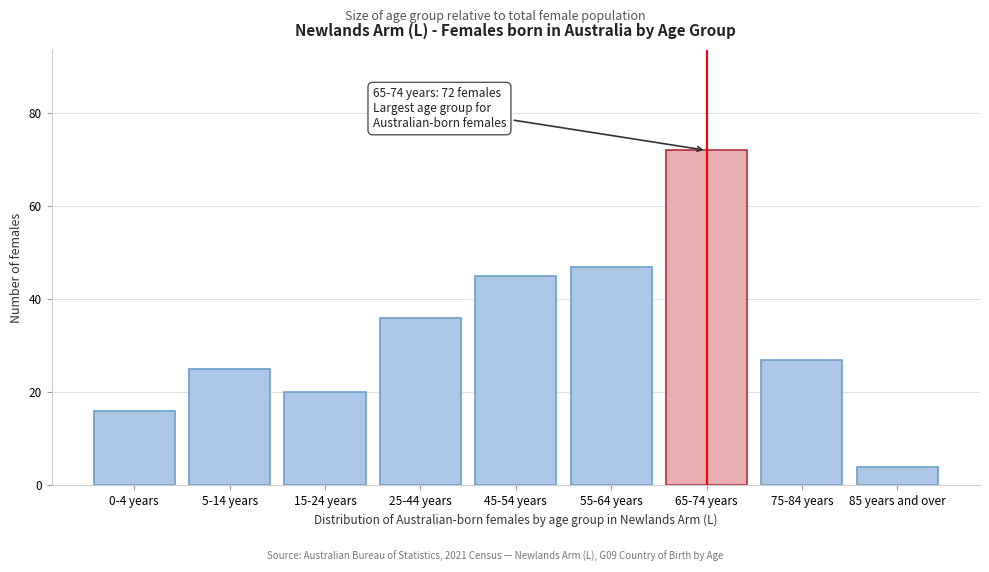

Reading right to left, extract all data points from this chart.

85 years and over=4	75-84 years=27	65-74 years=72	55-64 years=47	45-54 years=45	25-44 years=36	15-24 years=20	5-14 years=25	0-4 years=16